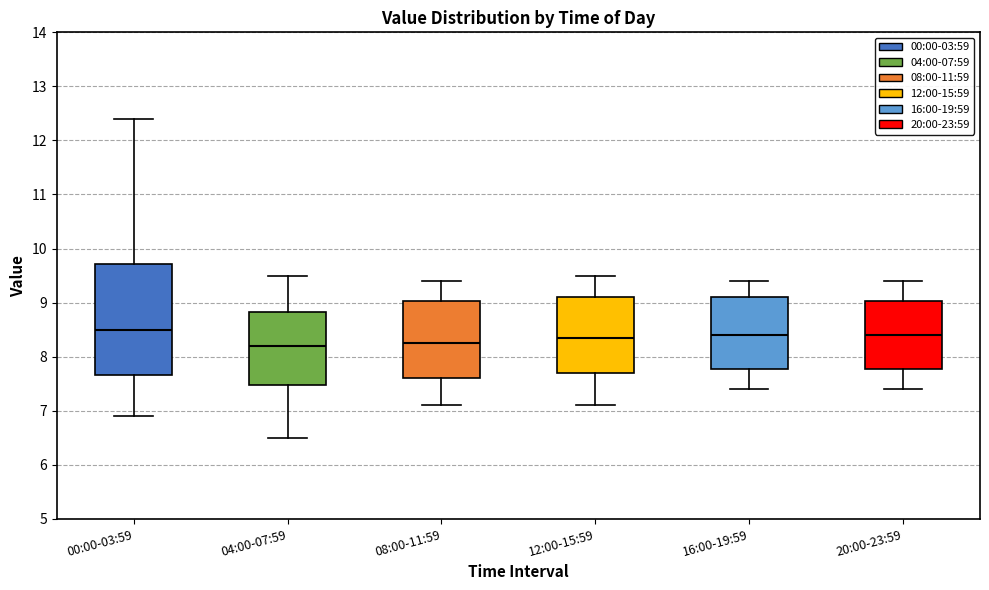

Comparing the boxes themselves (not the whiskers), which one is the tallest?

00:00-03:59